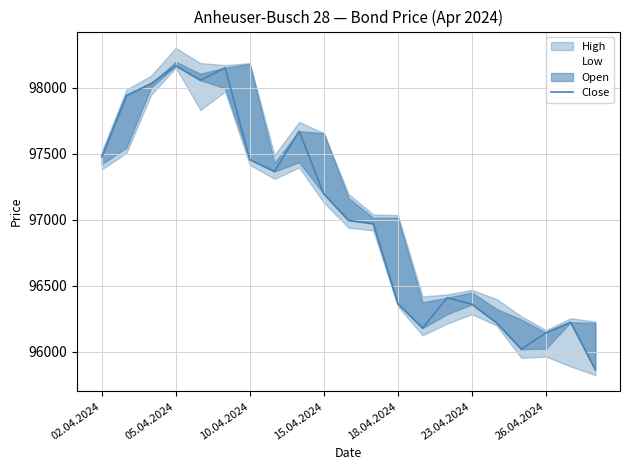

Is this an area chart (filled region under the line)?

No